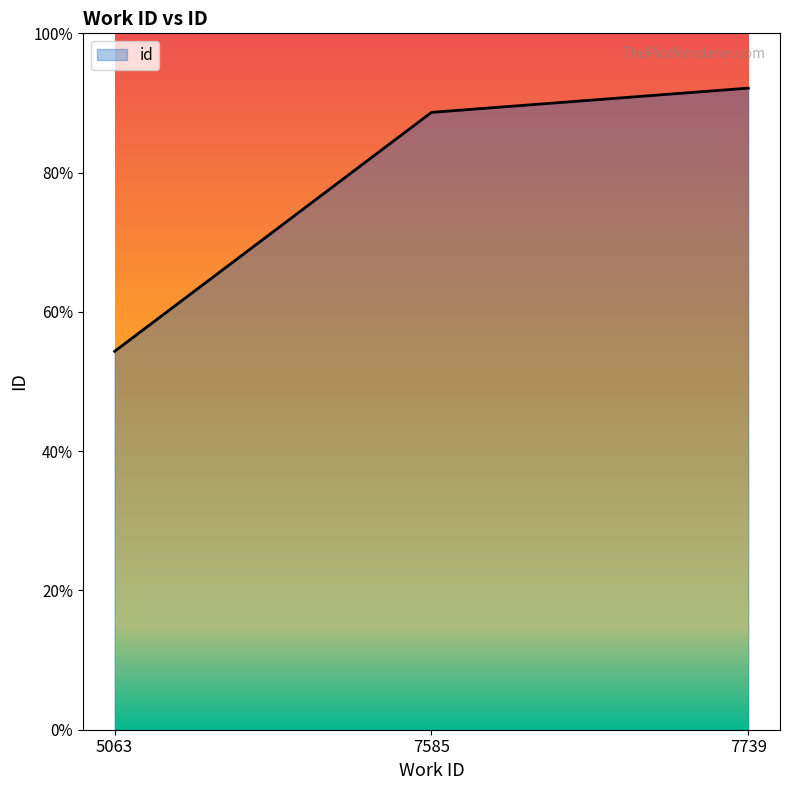

At which label is the value closest to 18308?

7585